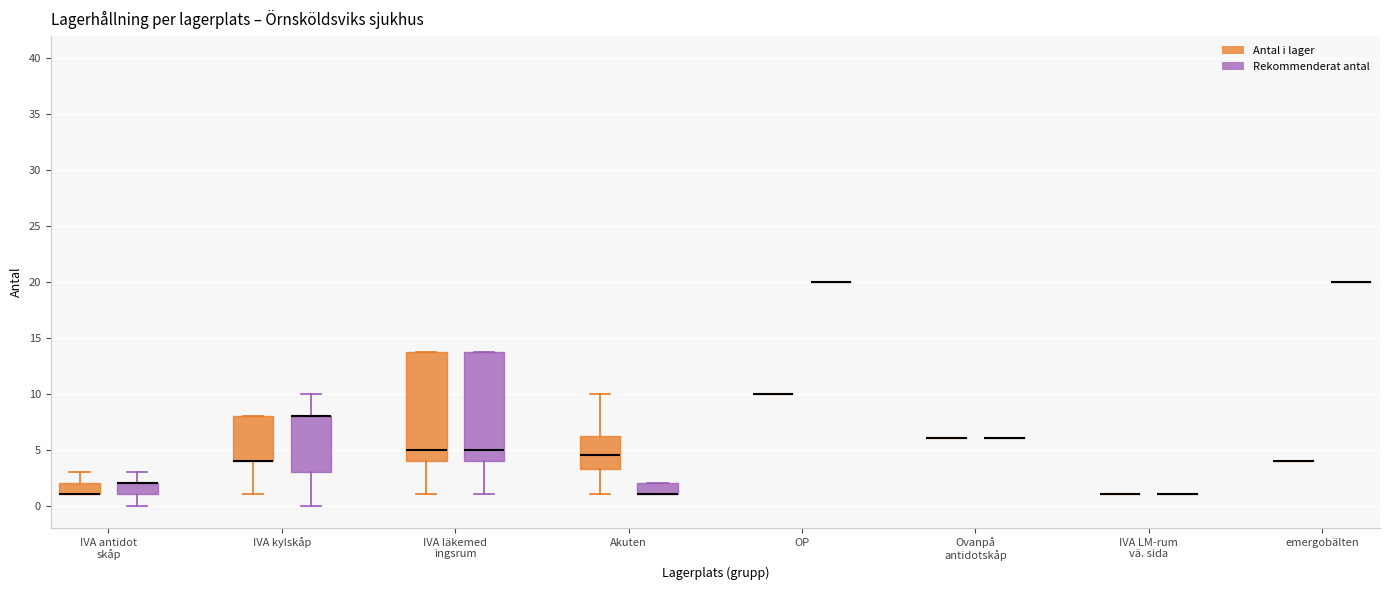

Reading left to right, read every box against the y-axis: the position of its median line, the range the box covers, and the ends of its whiskers. The values are not printed on the chart, so give them approximately, as read against the axis.

IVA antidot skåp (Antal i lager): median 1.0 (drawn on the box's lower edge), box 1.0 to 2.0, whiskers 1.0 to 3.0
IVA antidot skåp (Rekommenderat antal): median 2.0 (drawn on the box's upper edge), box 1.0 to 2.0, whiskers 0.0 to 3.0
IVA kylskåp (Antal i lager): median 4.0 (drawn on the box's lower edge), box 4.0 to 8.0, whiskers 1.0 to 8.0
IVA kylskåp (Rekommenderat antal): median 8.0 (drawn on the box's upper edge), box 3.0 to 8.0, whiskers 0.0 to 10.0
IVA läkemed ingsrum (Antal i lager): median 5.0, box 4.0 to 14.0, whiskers 1.0 to 14.0
IVA läkemed ingsrum (Rekommenderat antal): median 5.0, box 4.0 to 14.0, whiskers 1.0 to 14.0
Akuten (Antal i lager): median 4.5, box 3.5 to 6.5, whiskers 1.0 to 10.0
Akuten (Rekommenderat antal): median 1.0 (drawn on the box's lower edge), box 1.0 to 2.0, whiskers 1.0 to 2.0
OP (Antal i lager): box collapsed to a line at 10.0, whiskers 10.0 to 10.0
OP (Rekommenderat antal): box collapsed to a line at 20.0, whiskers 20.0 to 20.0
Ovanpå antidotskåp (Antal i lager): box collapsed to a line at 6.0, whiskers 6.0 to 6.0
Ovanpå antidotskåp (Rekommenderat antal): box collapsed to a line at 6.0, whiskers 6.0 to 6.0
IVA LM-rum vä. sida (Antal i lager): box collapsed to a line at 1.0, whiskers 1.0 to 1.0
IVA LM-rum vä. sida (Rekommenderat antal): box collapsed to a line at 1.0, whiskers 1.0 to 1.0
emergobälten (Antal i lager): box collapsed to a line at 4.0, whiskers 4.0 to 4.0
emergobälten (Rekommenderat antal): box collapsed to a line at 20.0, whiskers 20.0 to 20.0